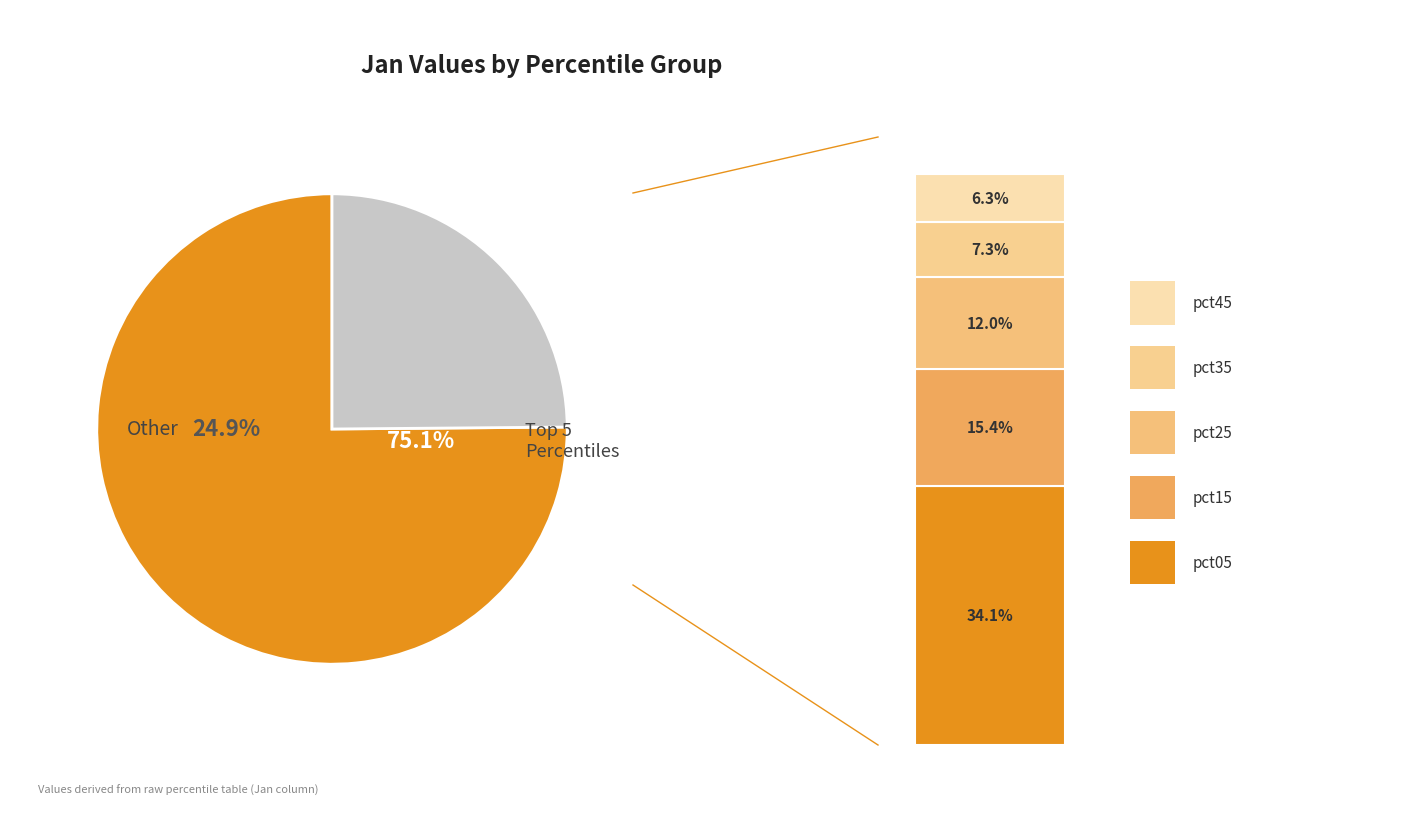

What is the largest slice in the pie chart?

pct05